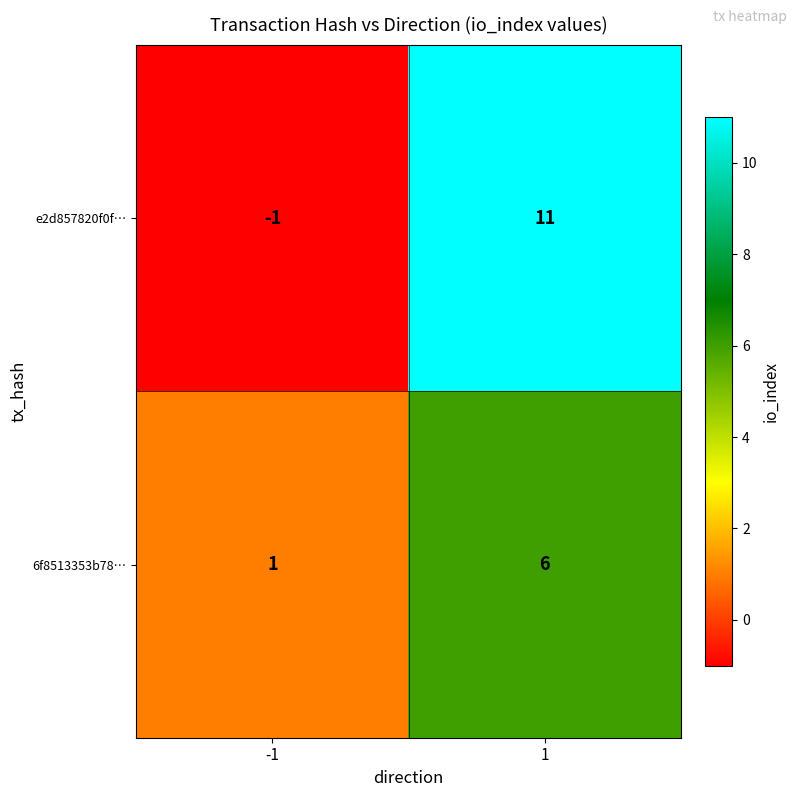

The value of e2d857820f0f… at 1 is 11. True or false?

True